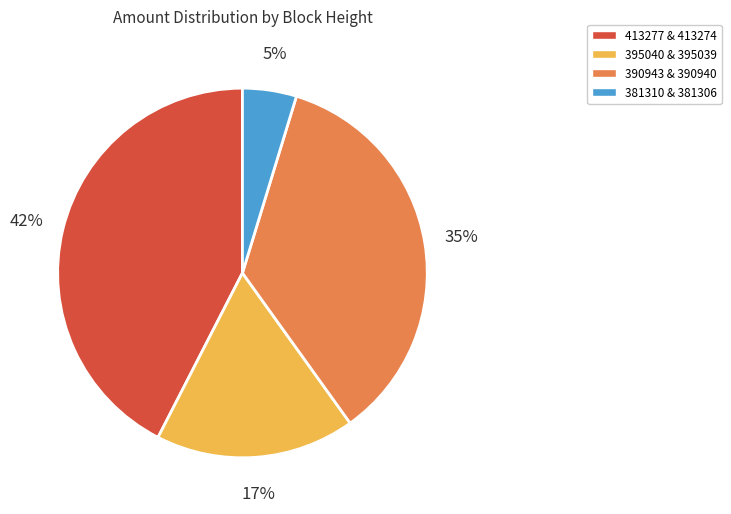

What is the ratio of the value at 390943 & 390940 to the value at 413277 & 413274?

0.8